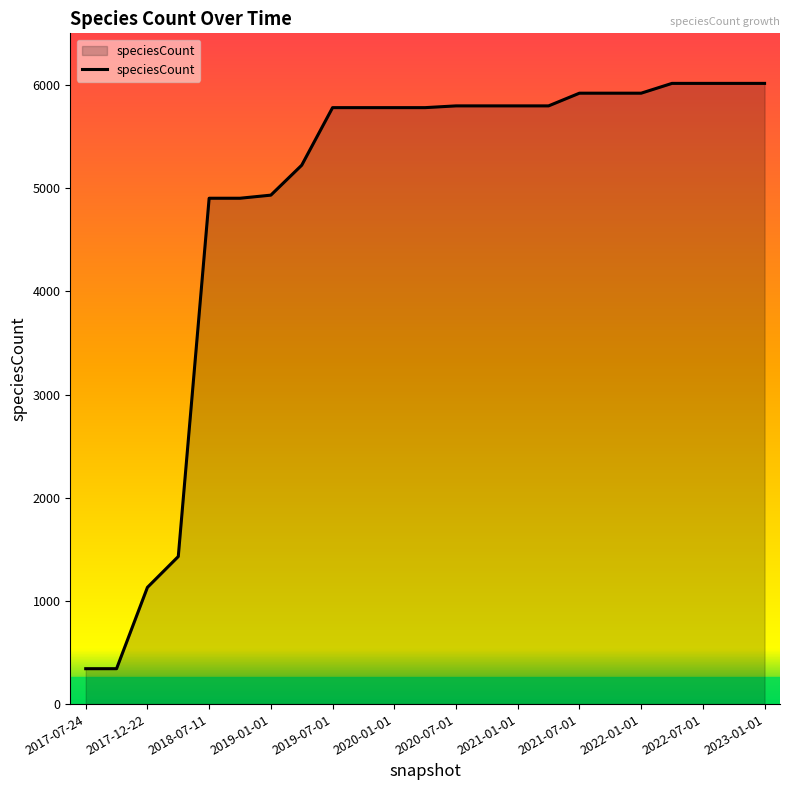

What is the maximum value shown in the chart?

6015